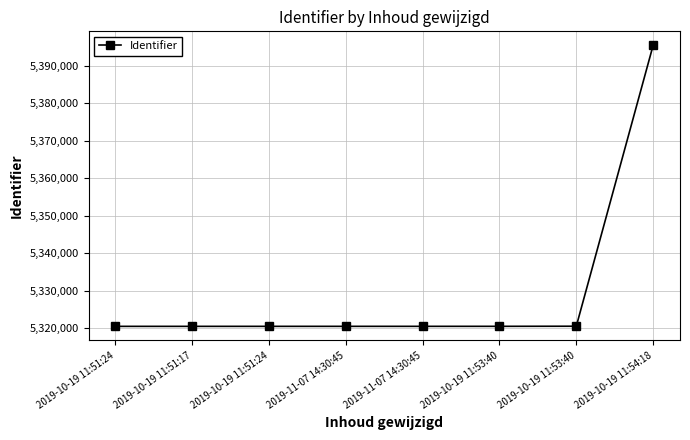

What is the difference between the second highest and second lowest values?

36